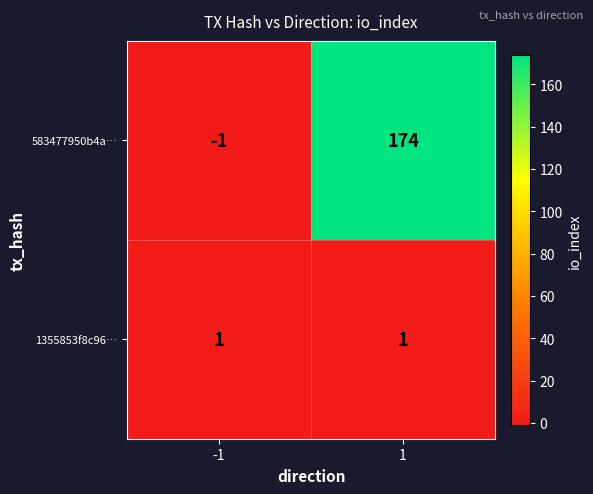

True or false: 583477950b4a… has a value of 174 at 1.

True